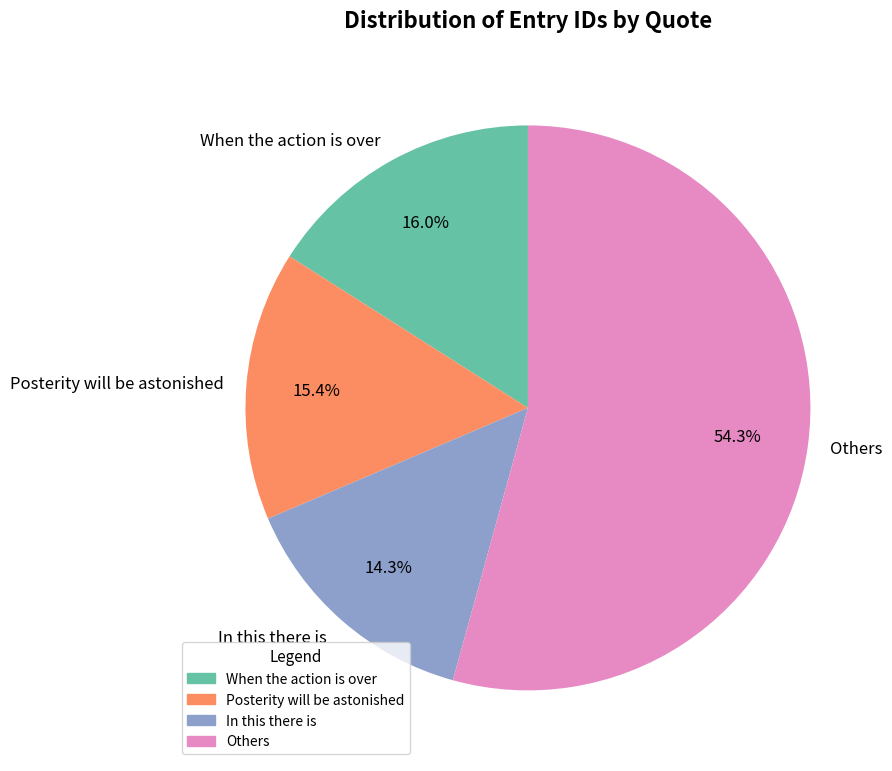

Which slice is the largest?

Others